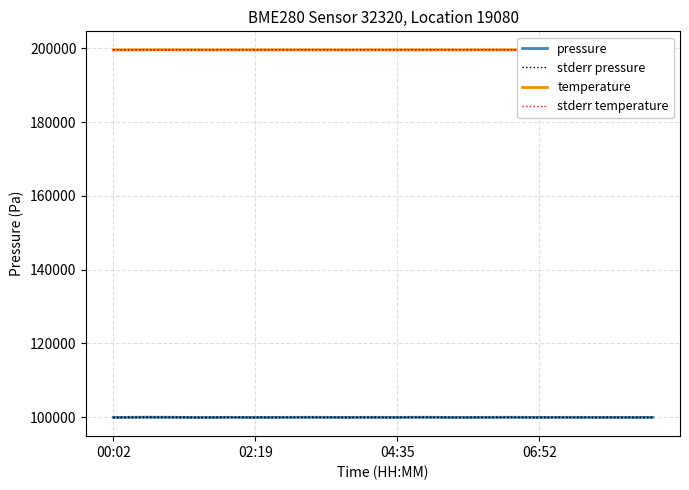

The temperature series shows 199635.0 at 18. True or false?

True